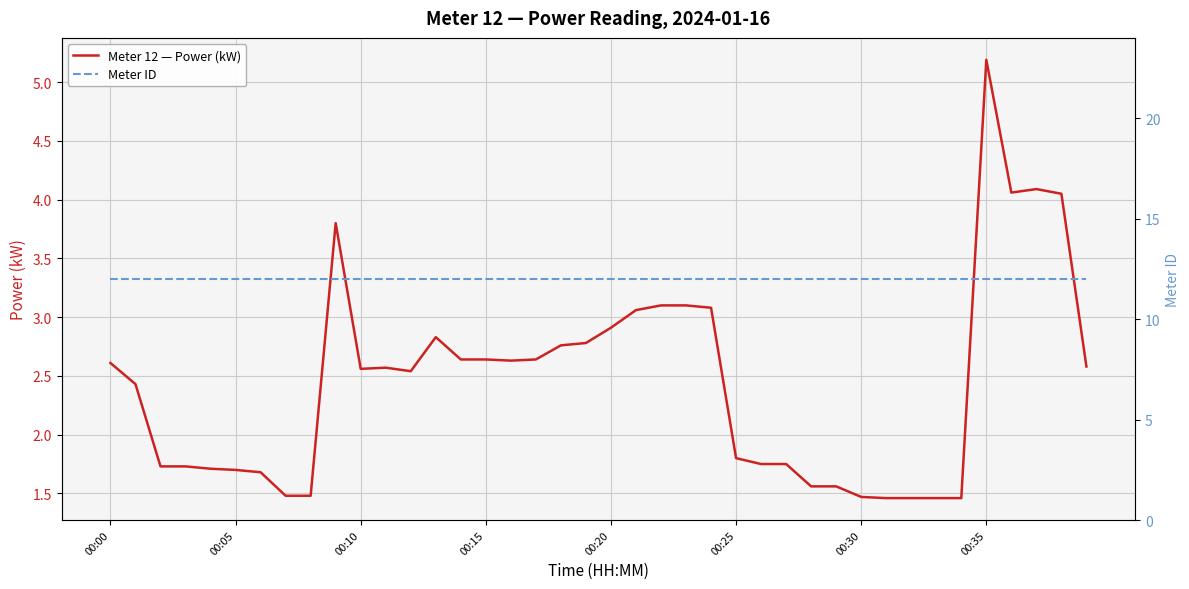

What is the sum of all Meter ID values?

480.0